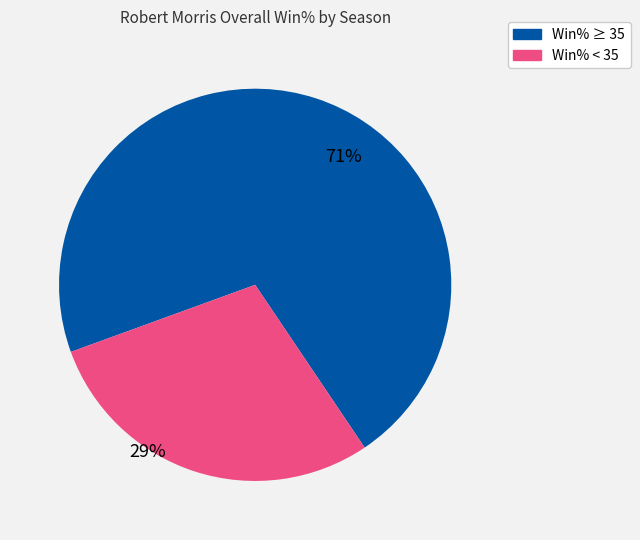

Is there any slice that represents more than half of the pie?

Yes